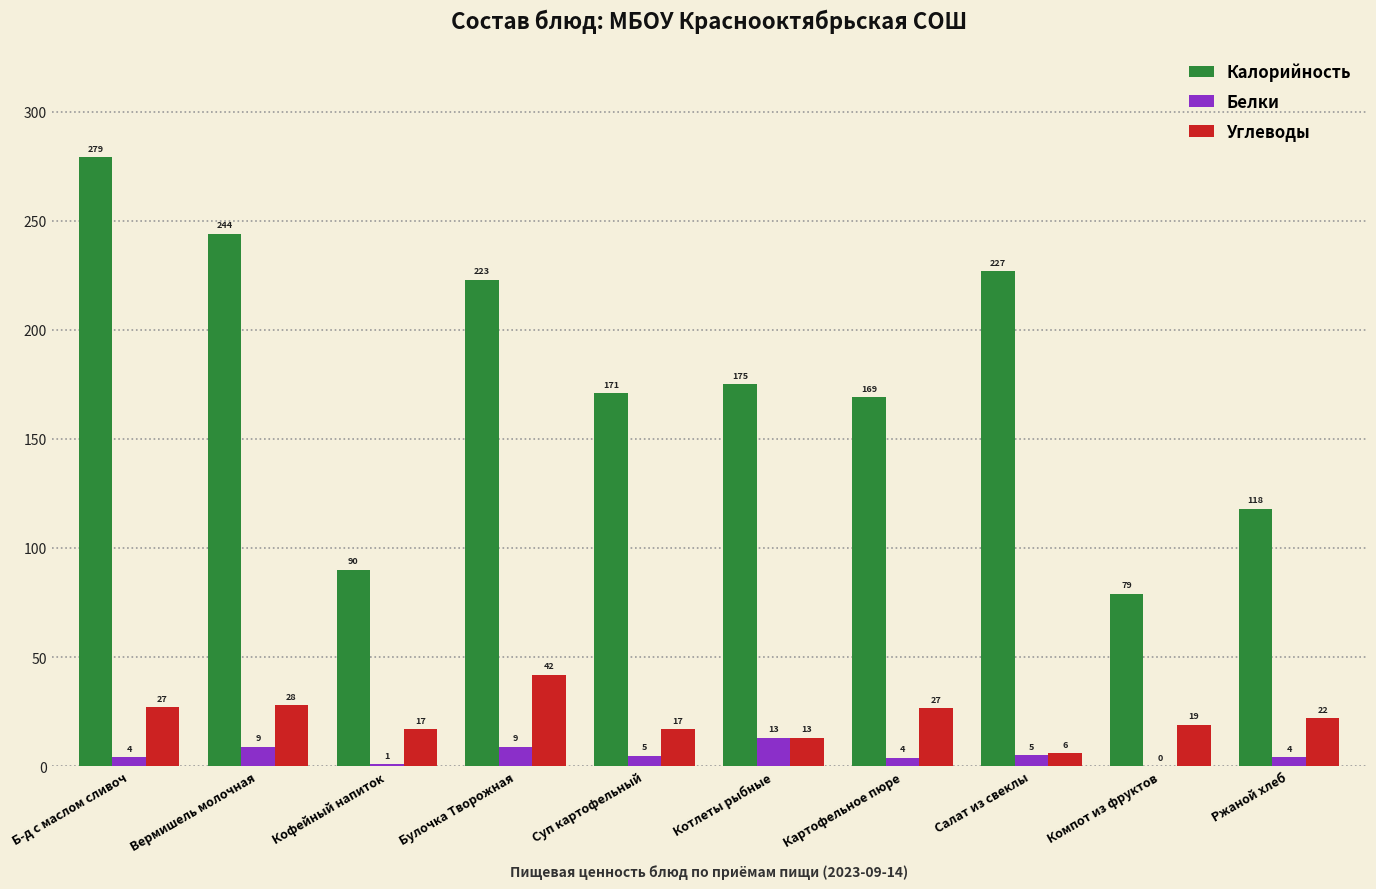

Between Вермишель молочная and Суп картофельный, which series saw the biggest shift?

Калорийность